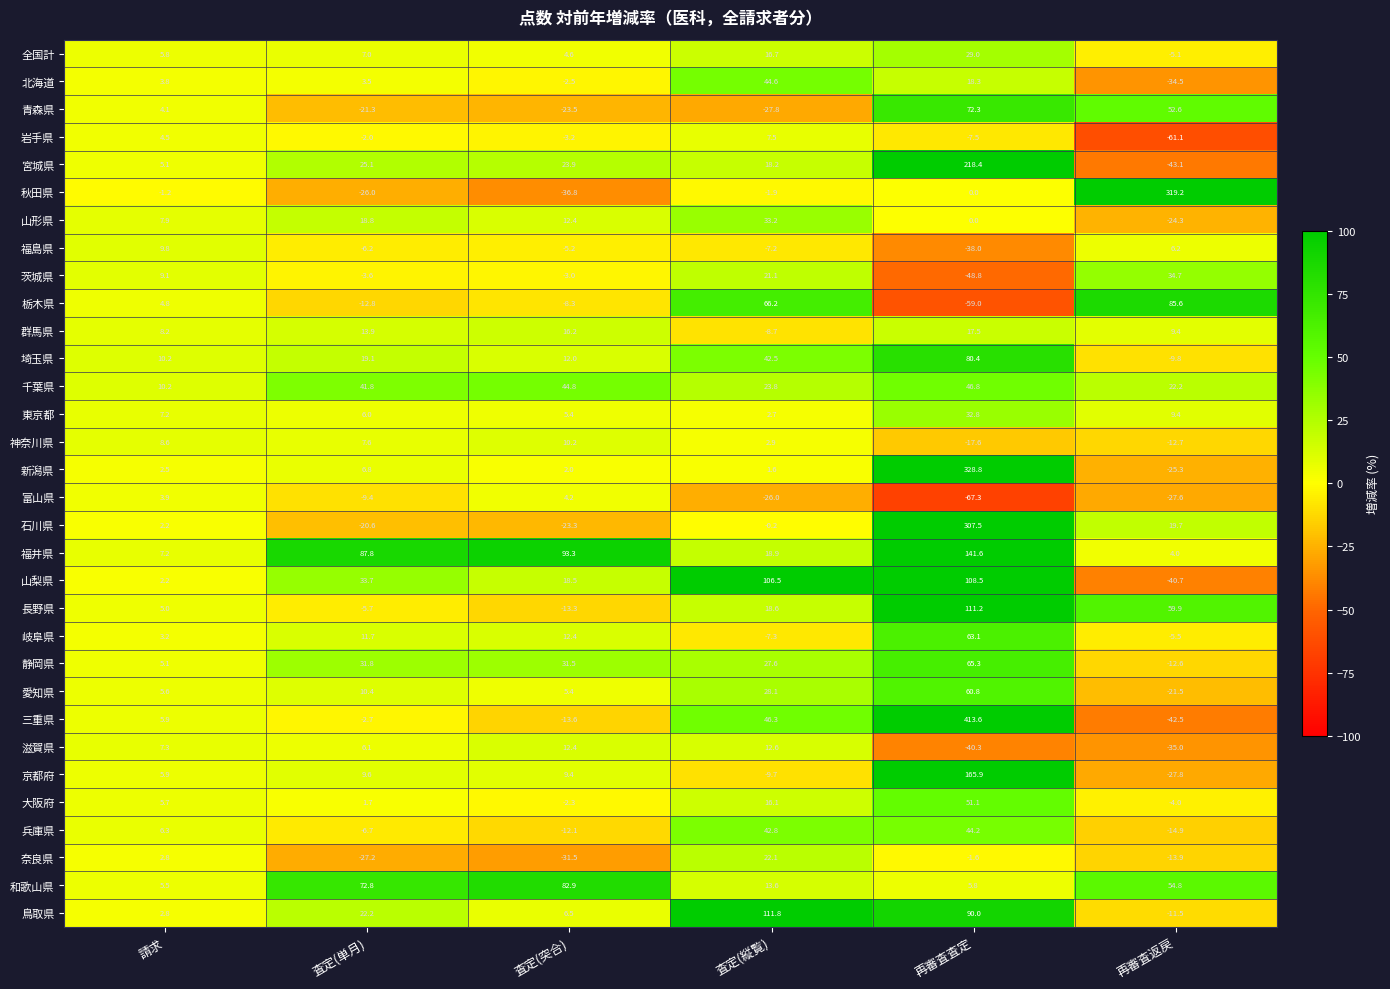

List the series in order of their peak value, highest first.

三重県, 新潟県, 秋田県, 石川県, 宮城県, 京都府, 福井県, 鳥取県, 長野県, 山梨県, 栃木県, 和歌山県, 埼玉県, 青森県, 静岡県, 岐阜県, 愛知県, 大阪府, 千葉県, 北海道, 兵庫県, 茨城県, 山形県, 東京都, 全国計, 奈良県, 群馬県, 滋賀県, 神奈川県, 福島県, 岩手県, 富山県